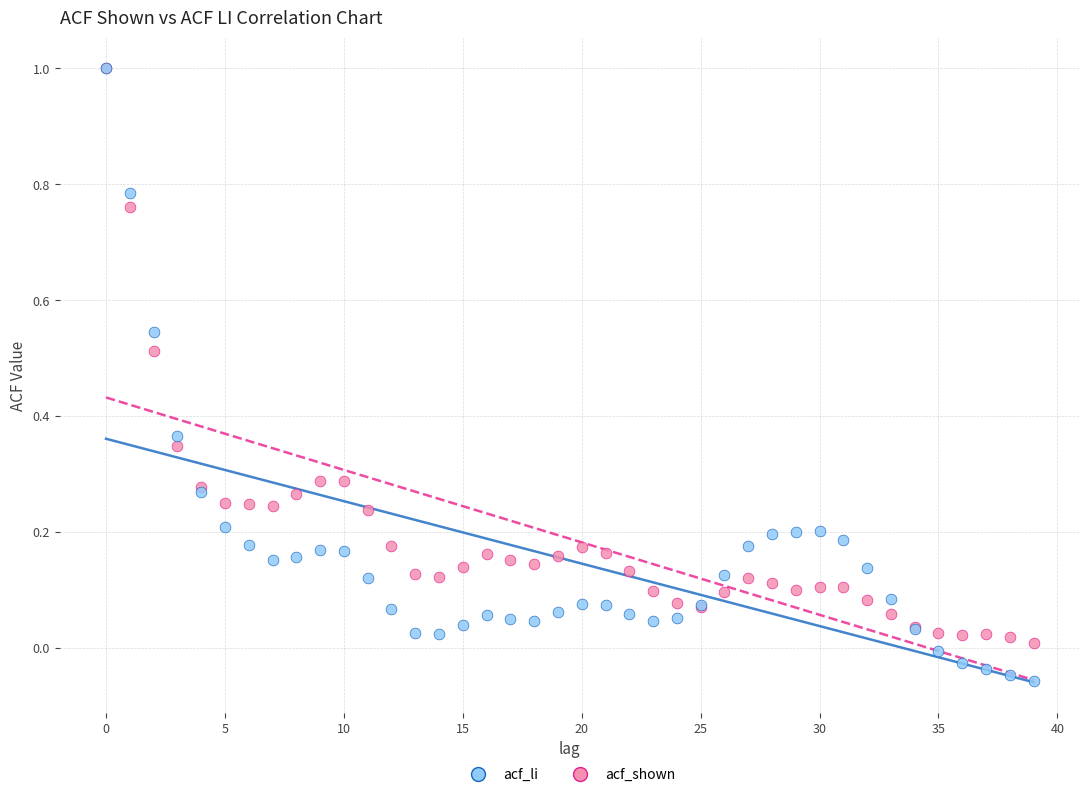

Which series has the widest spread of Y values?

acf_li